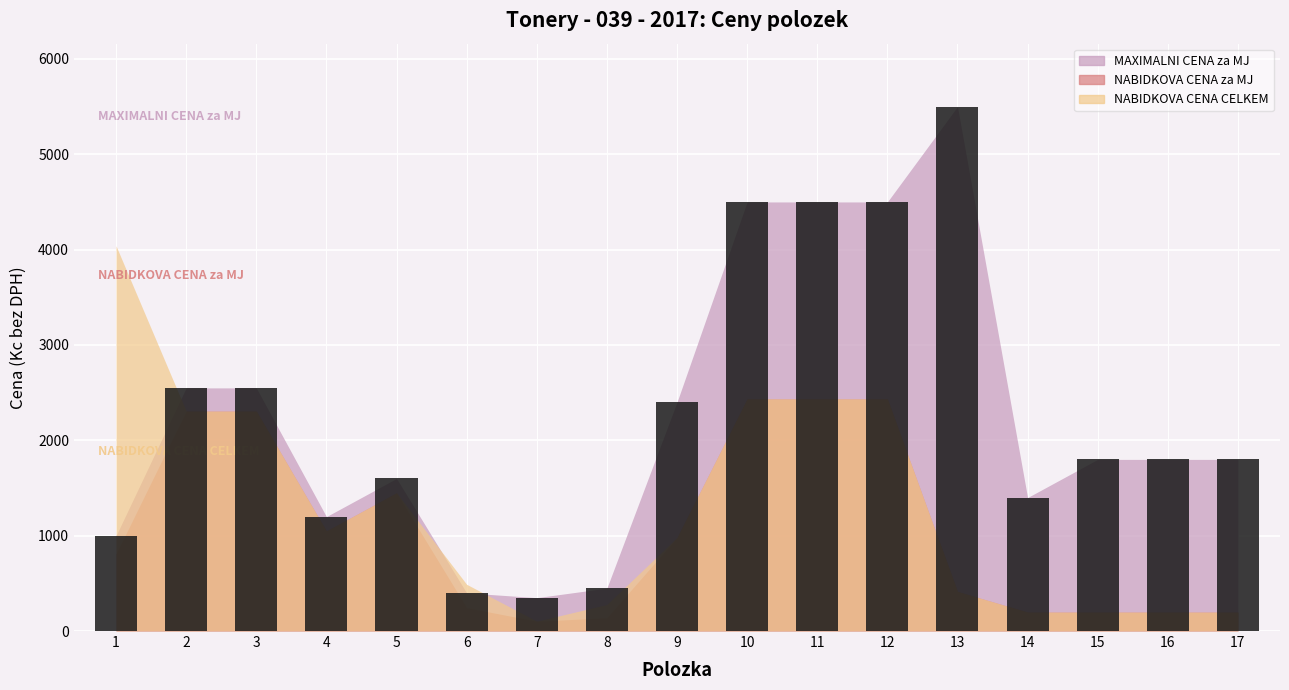

Between 10 and 3, which is larger?

10